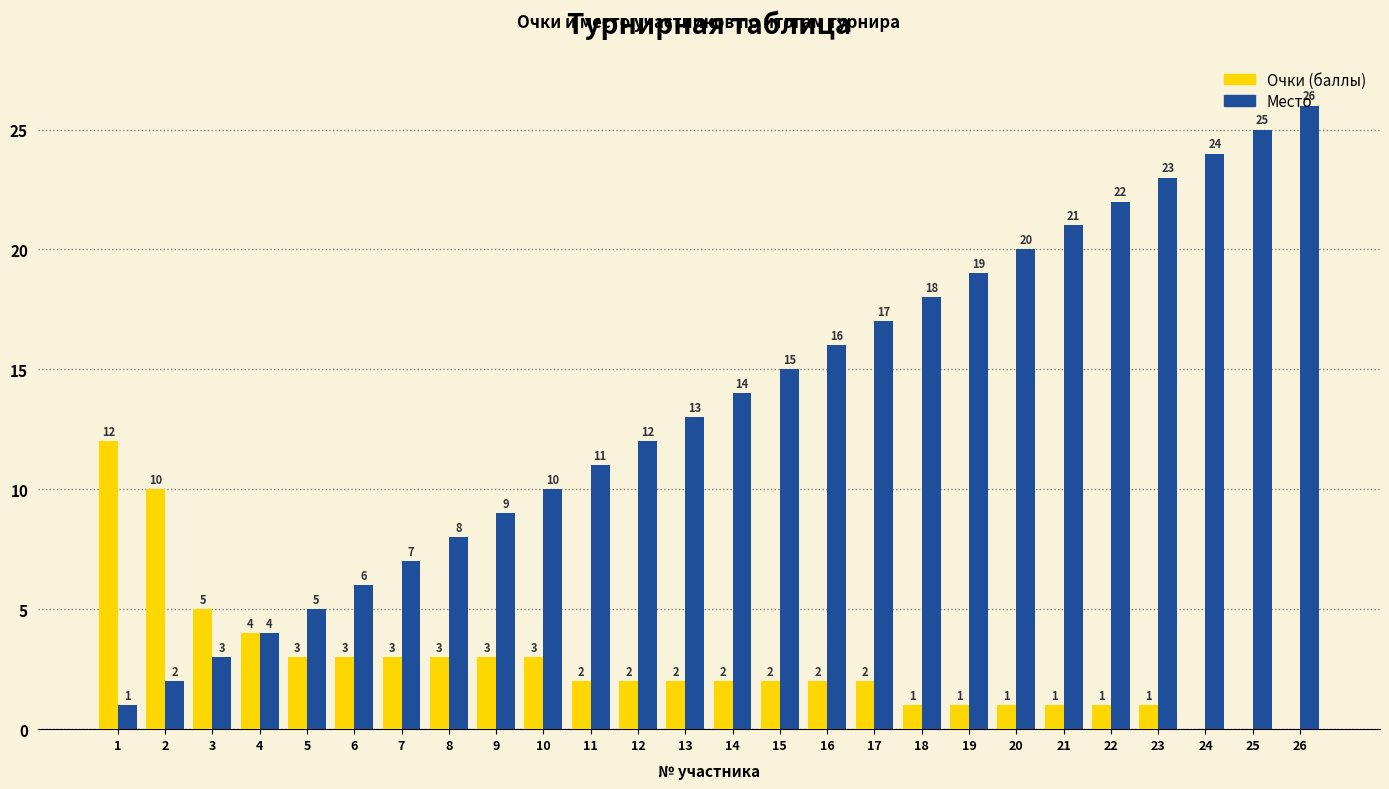

What is the total value across all series at 20?

21